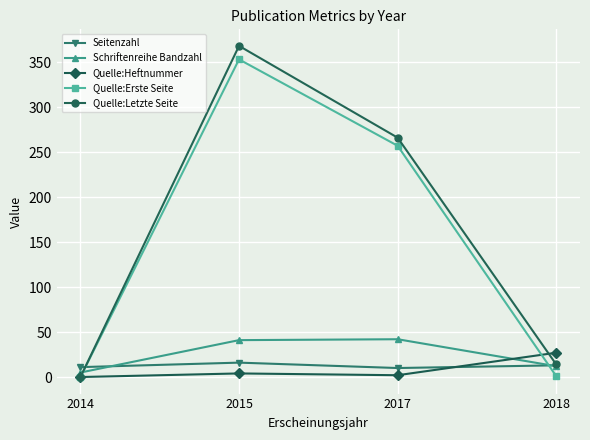

True or false: Quelle:Erste Seite has more than 1 interior local peaks.

False